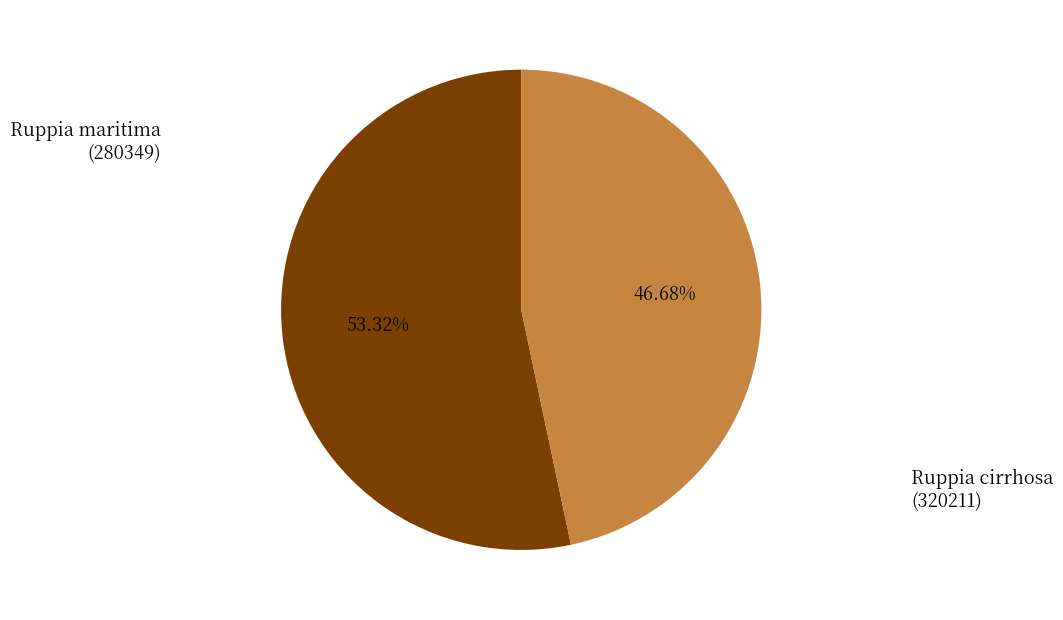

How many slices are in this pie chart?

2